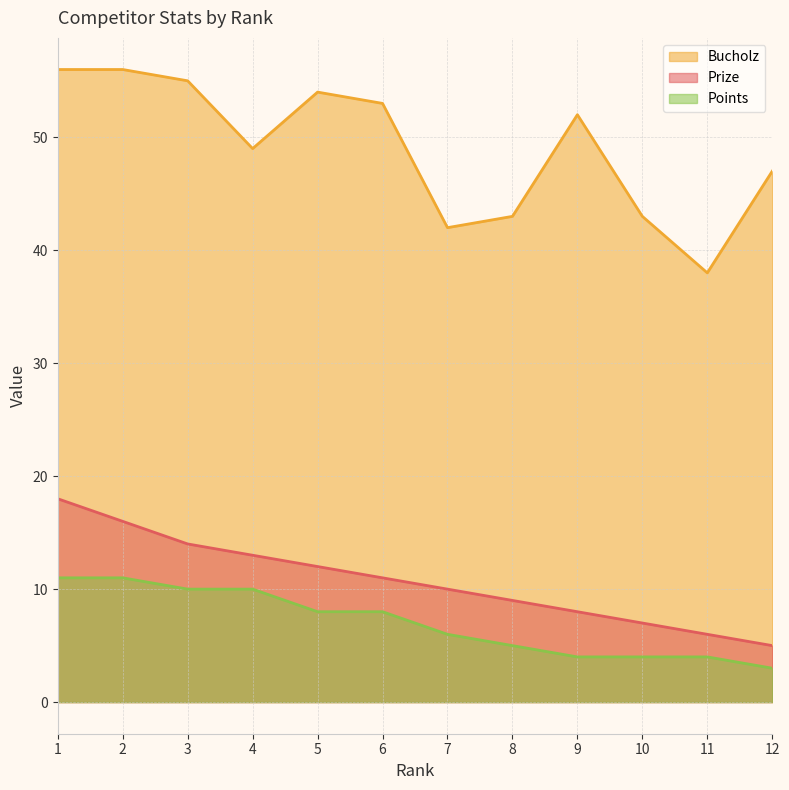

At which label is Points closest to 7?

5